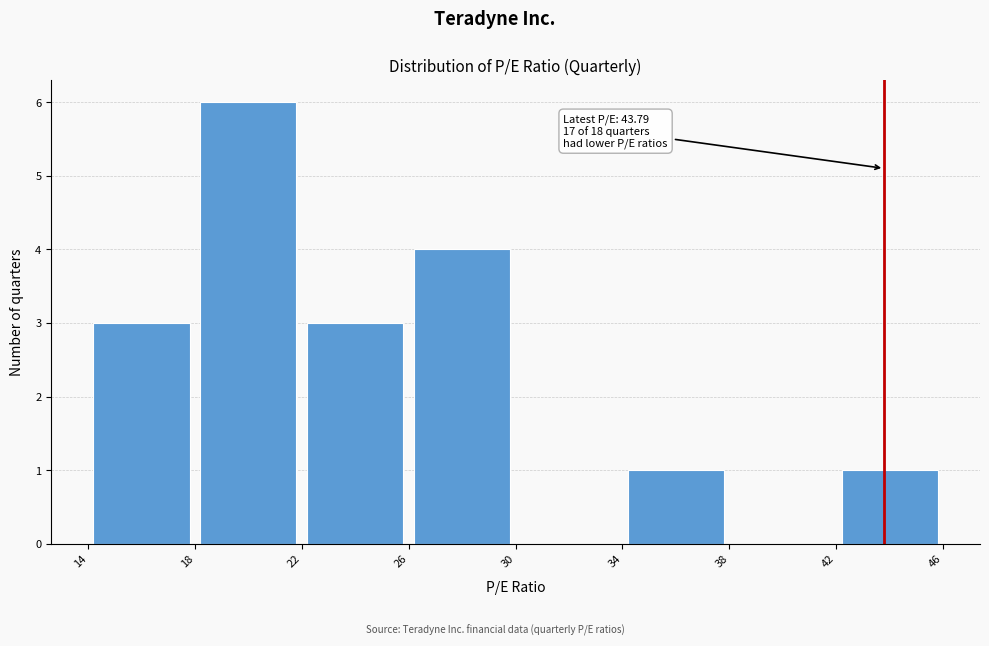

Which range on the x-axis has the tallest bar?

18 to 22